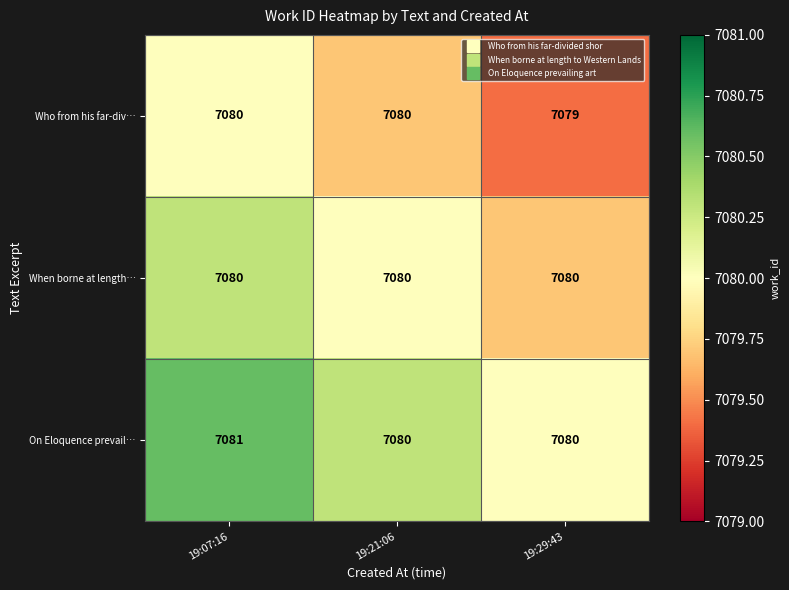

Reading left to right, what are all the values shown in this chart?

Who from his far-div…: 7080	7080	7079
When borne at length…: 7080	7080	7080
On Eloquence prevail…: 7081	7080	7080